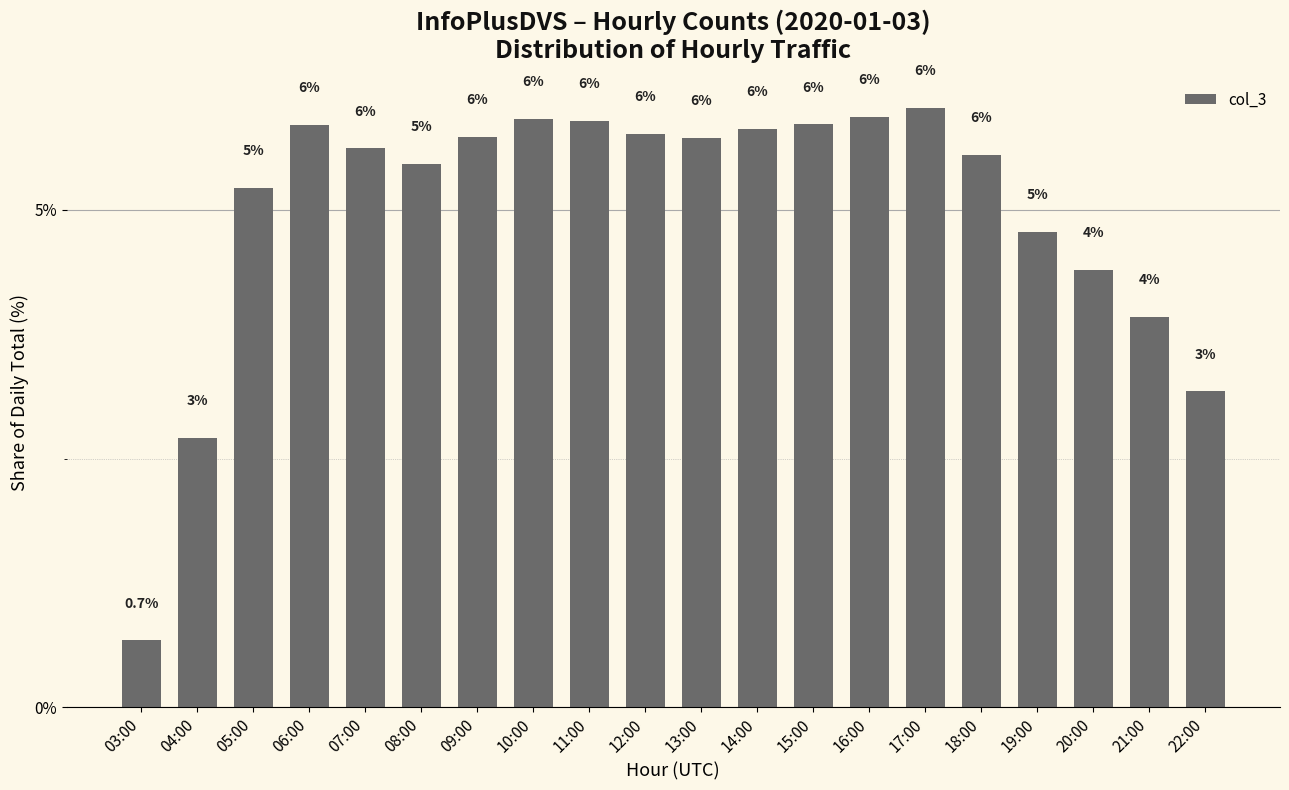

What position from the right is 03:00?

20